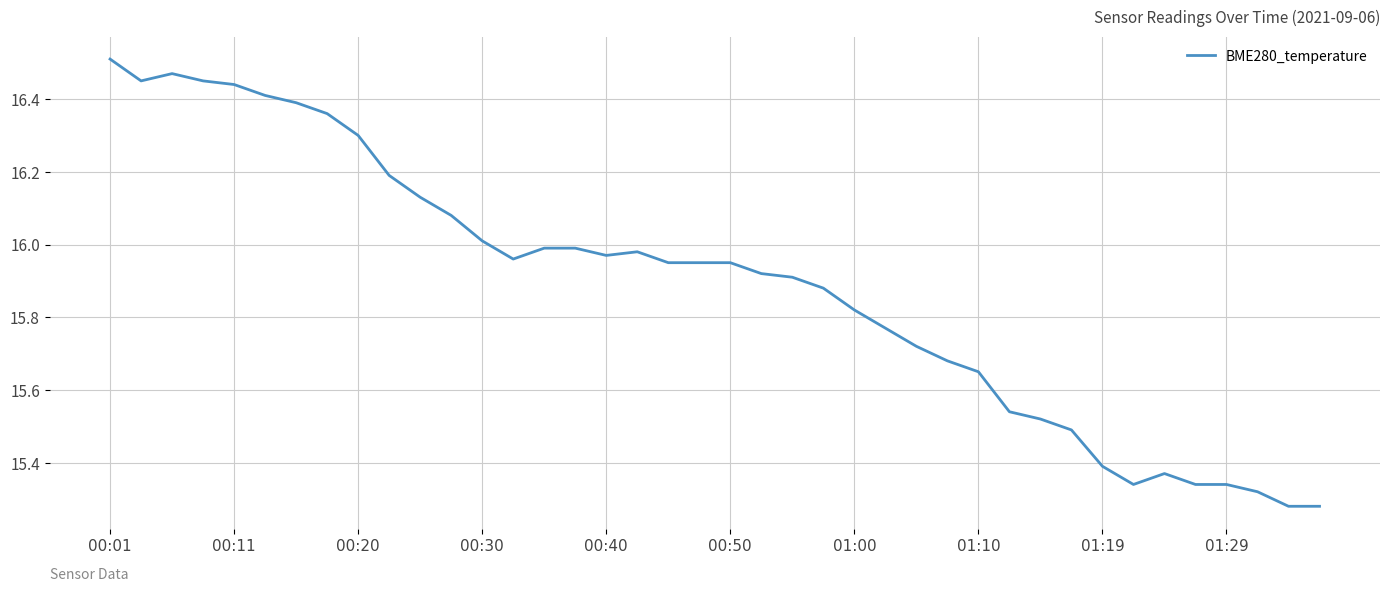

Count the number of categories in the chart.

40